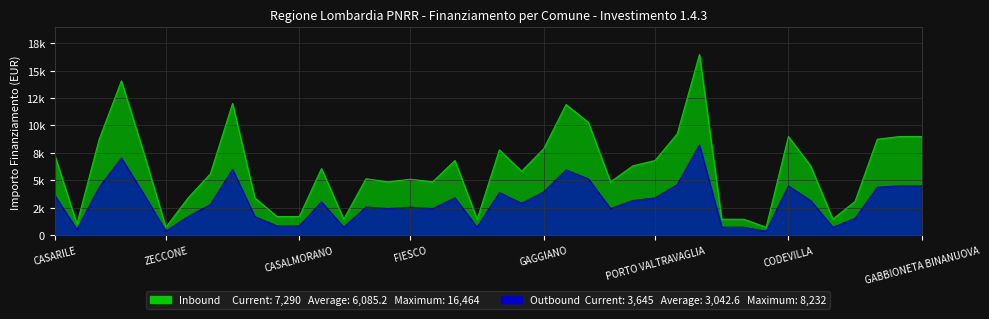

The value of Outbound at SECUGNAGO is 1067.1. True or false?

False